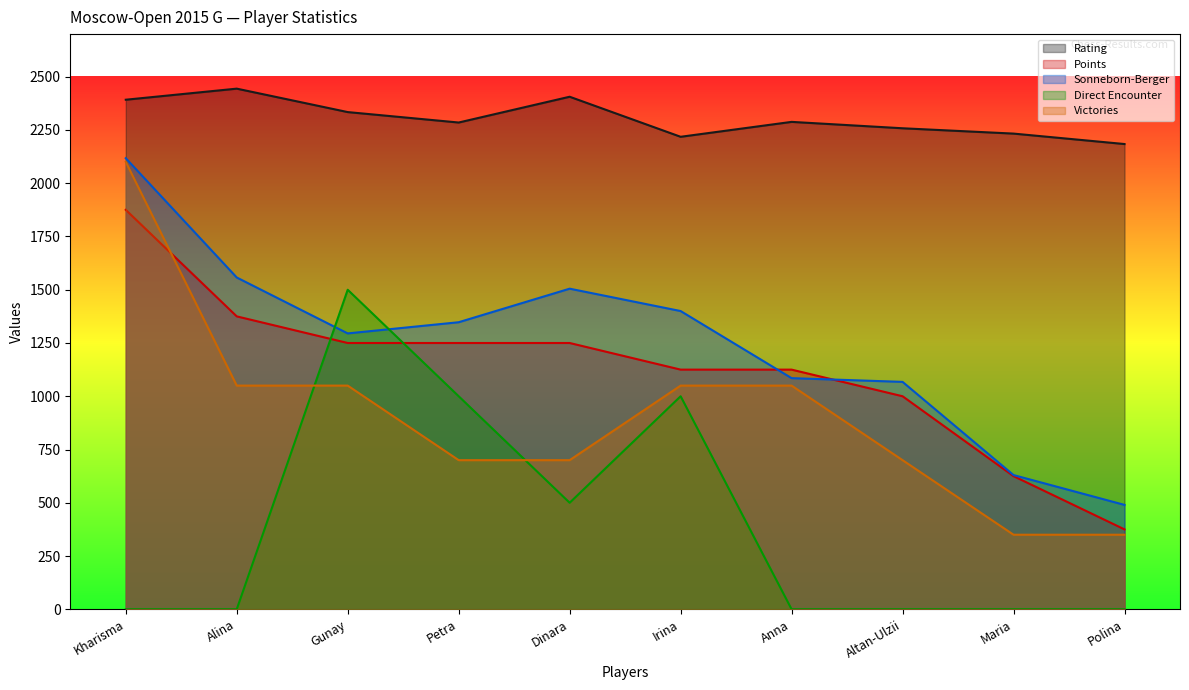

How many lines are shown in the chart?

5